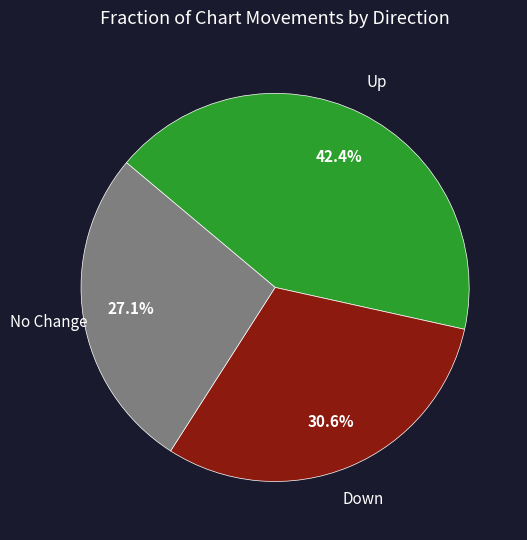

Is there any slice that represents more than half of the pie?

No